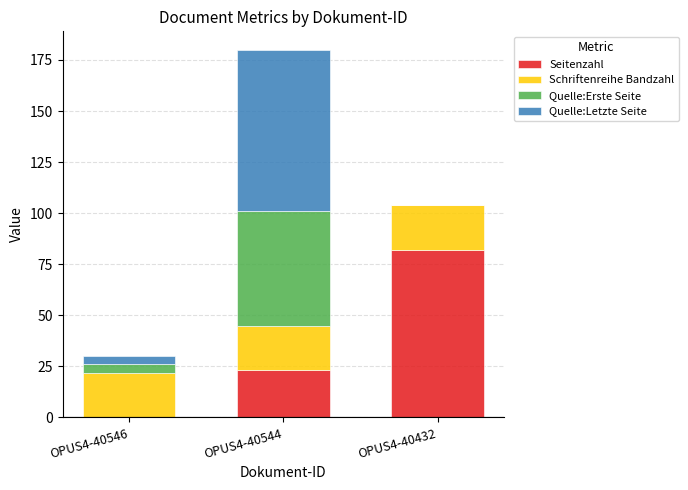

What is the sum of all Seitenzahl values?

105